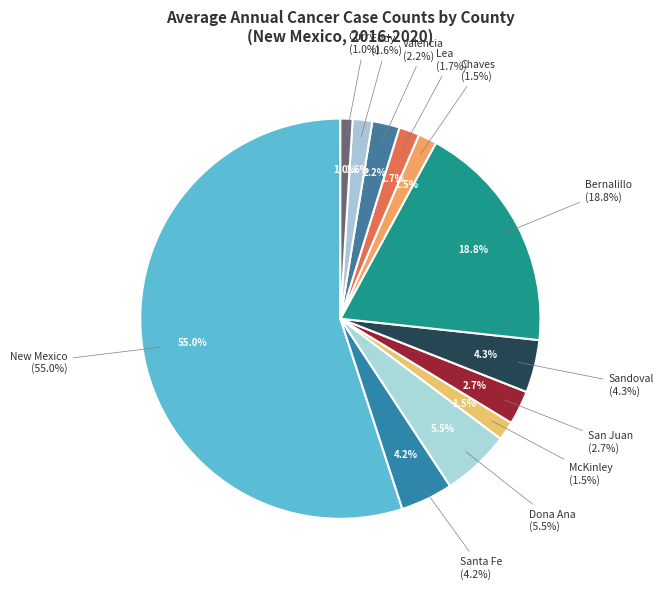

Between Santa Fe and Eddy, which is larger?

Santa Fe